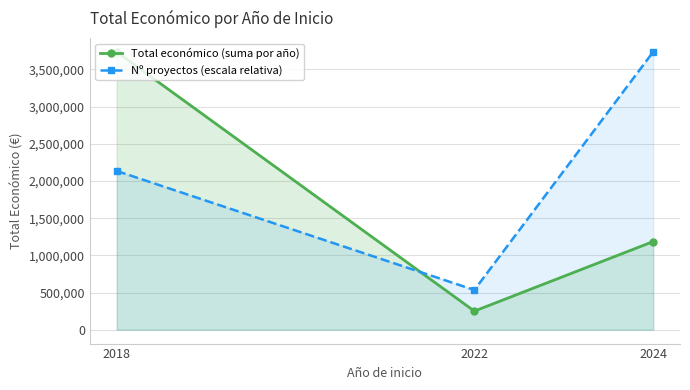

What is the difference between the highest and lowest values at 2018?

1601262